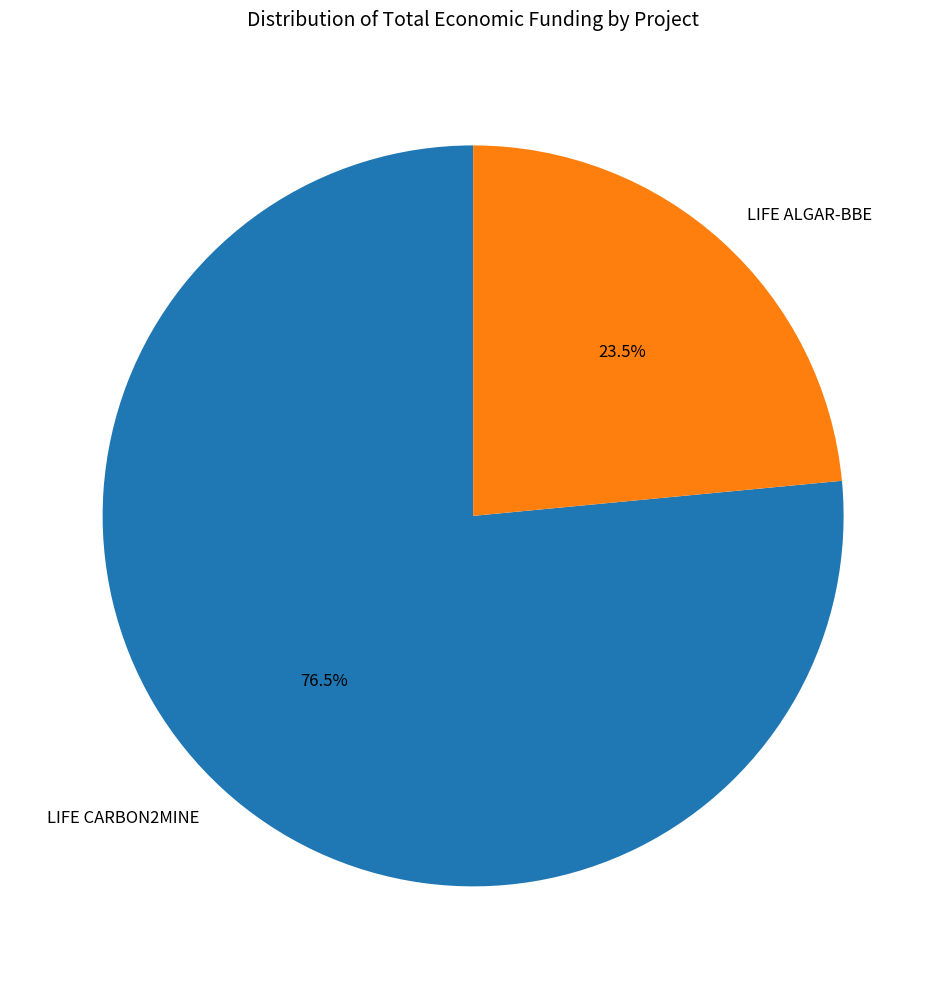

To the nearest percent, what is the combined percentage of LIFE ALGAR-BBE and LIFE CARBON2MINE?

100%